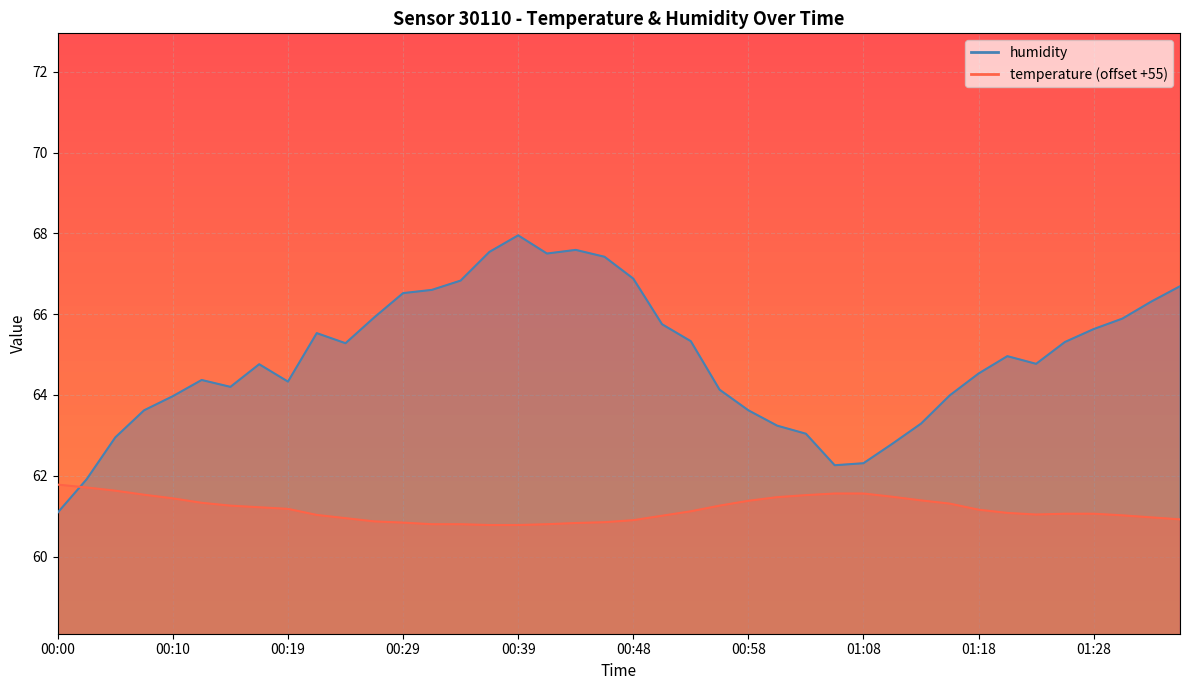

How many times do temperature and humidity cross each other?

1